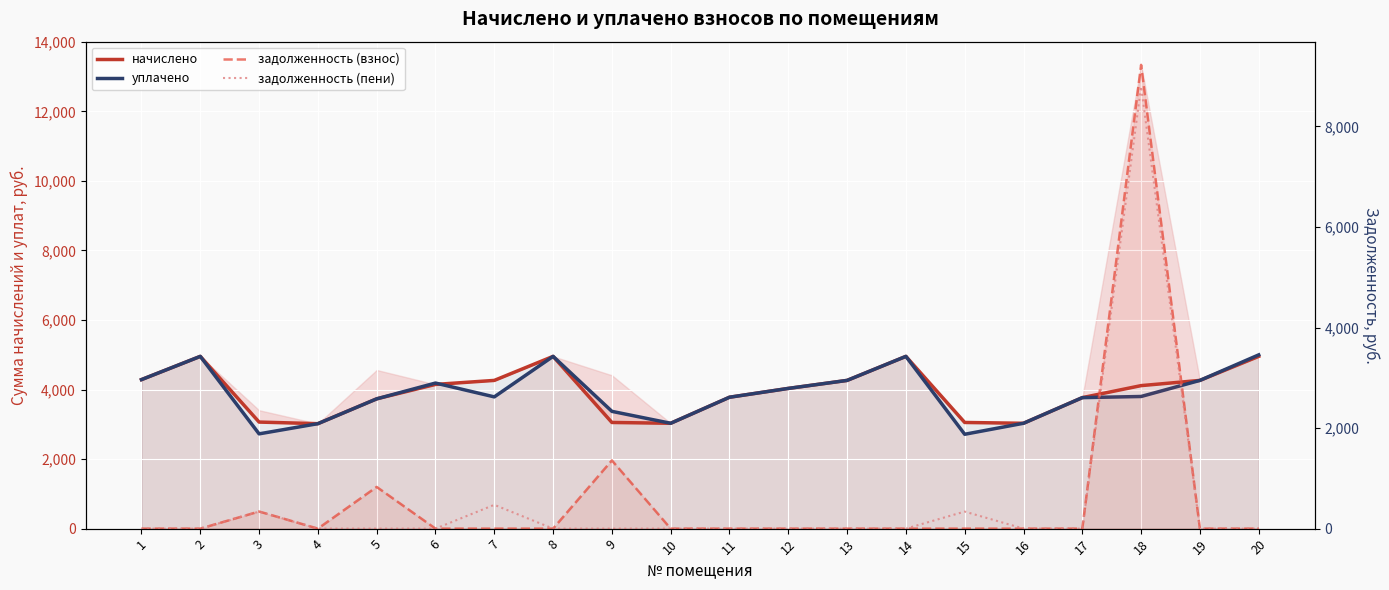

Where is the first local maximum for уплачено?

2